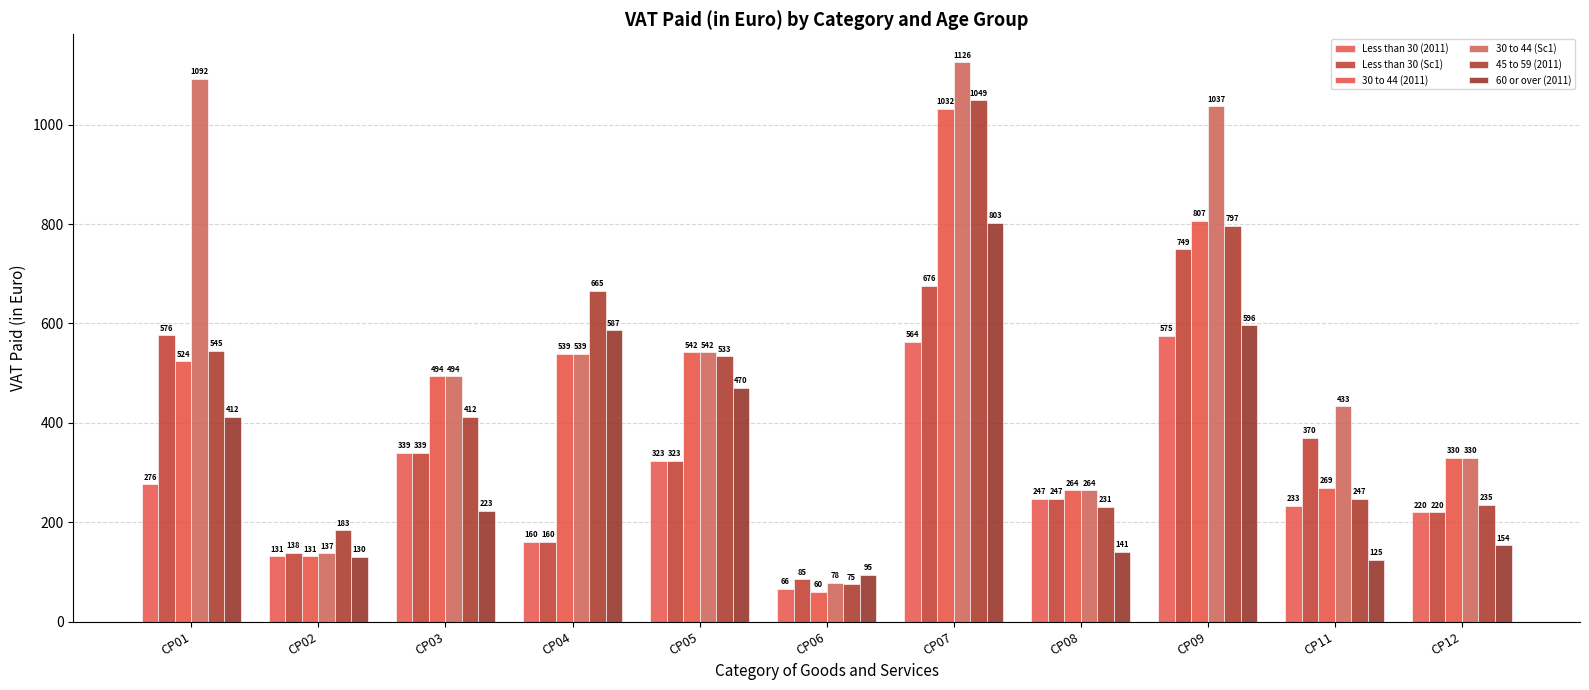

The 30 to 44 (Sc1) series shows 264.5 at CP08. True or false?

True